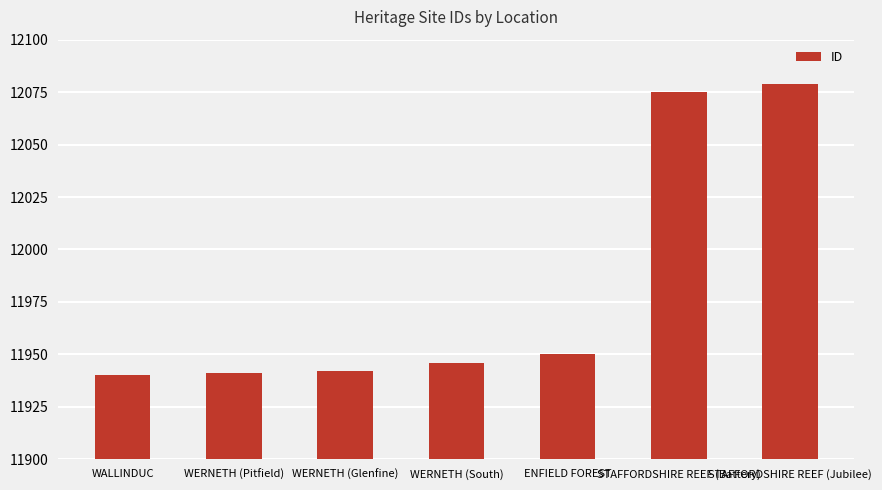

True or false: the data shows 11941 at WERNETH (Pitfield).

True